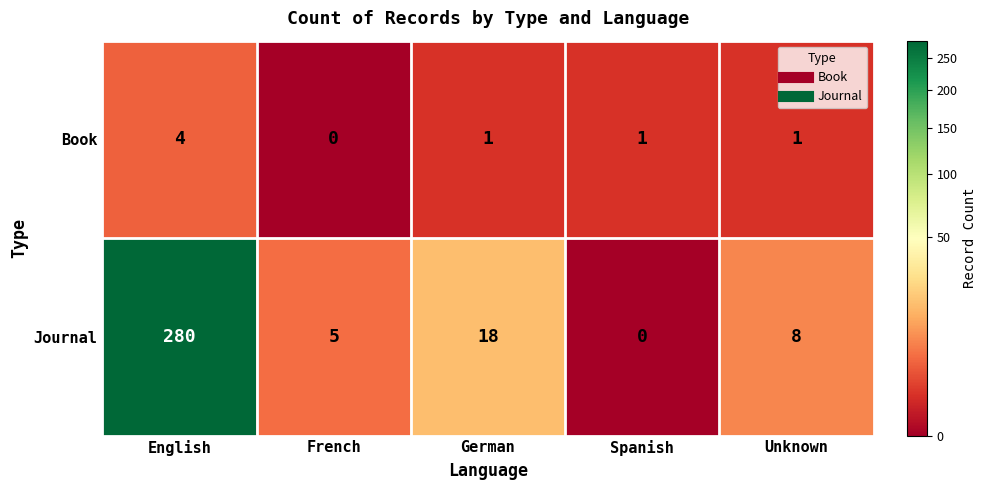

Reading right to left, what are all the values shown in this chart?

Book: 1	1	1	0	4
Journal: 8	0	18	5	280